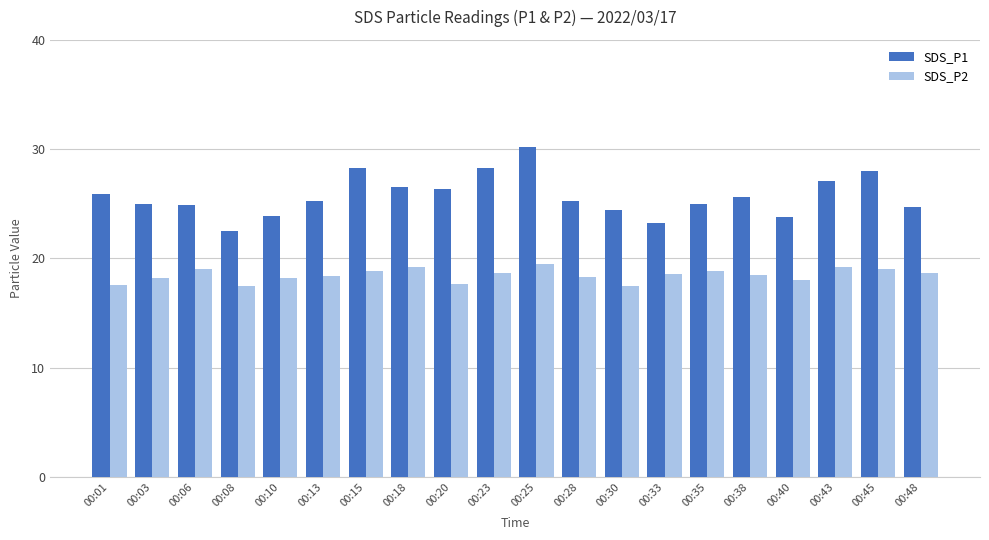

True or false: SDS_P2 has a value of 19.2 at 00:43.

True